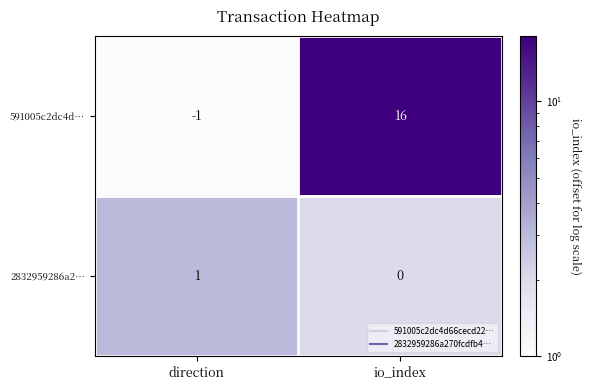

At which category does the chart reach its peak across all series?

io_index